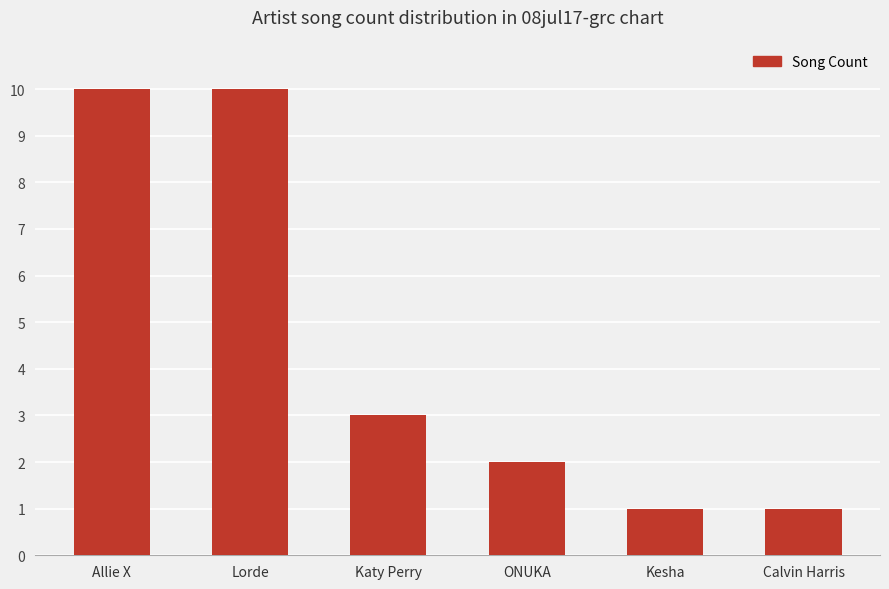

Reading right to left, transcribe all the data shown in this chart.

Calvin Harris=1	Kesha=1	ONUKA=2	Katy Perry=3	Lorde=10	Allie X=10